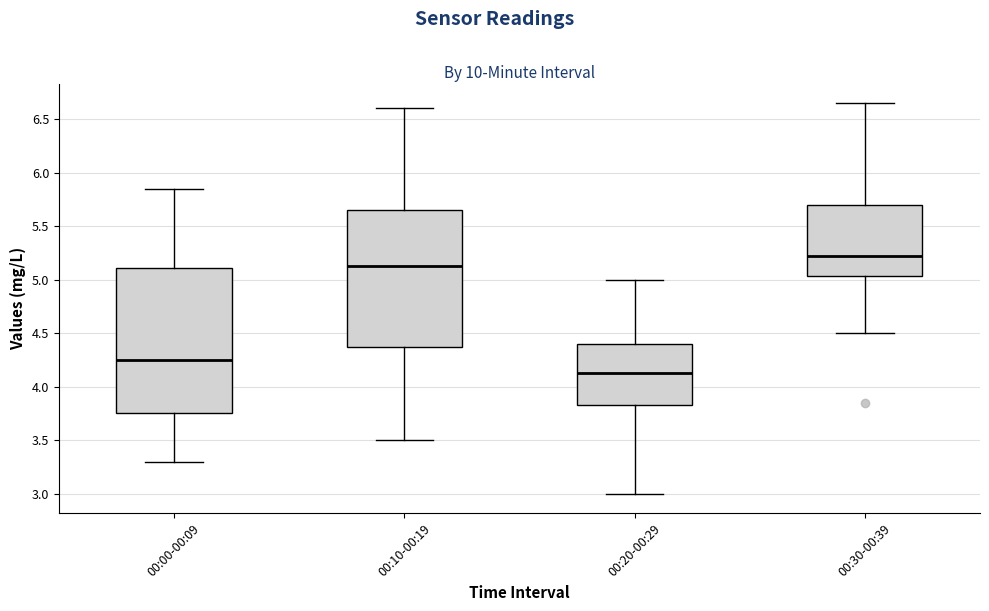

Comparing the boxes themselves (not the whiskers), which one is the tallest?

00:00-00:09